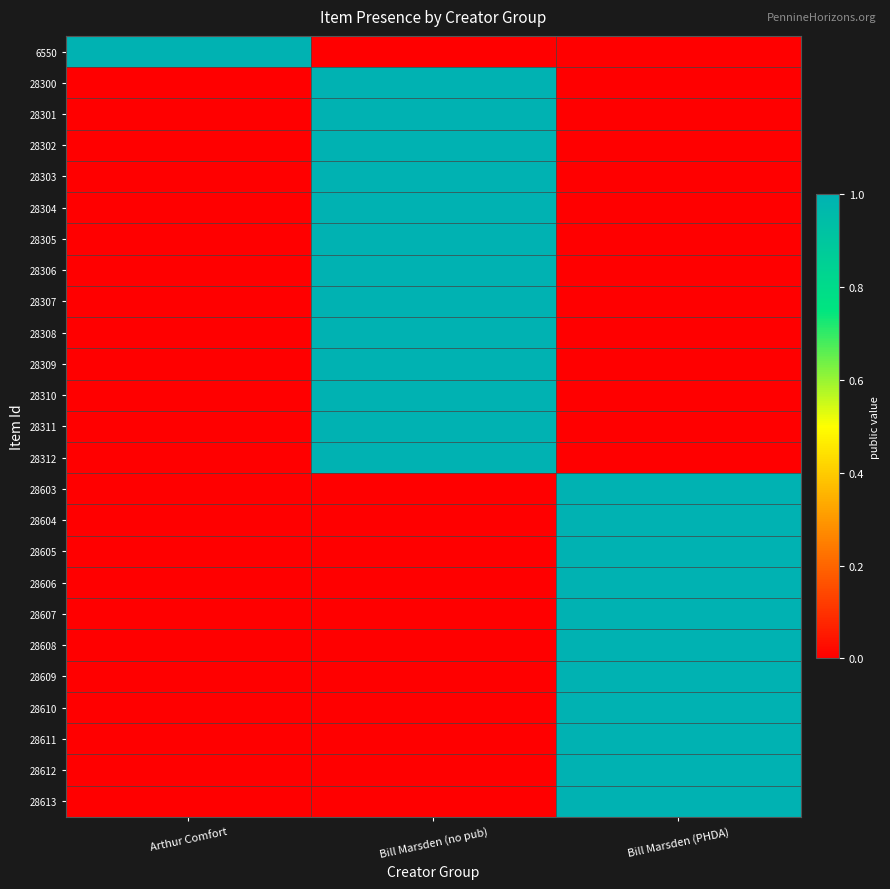

Which series has the widest spread of values?

6550